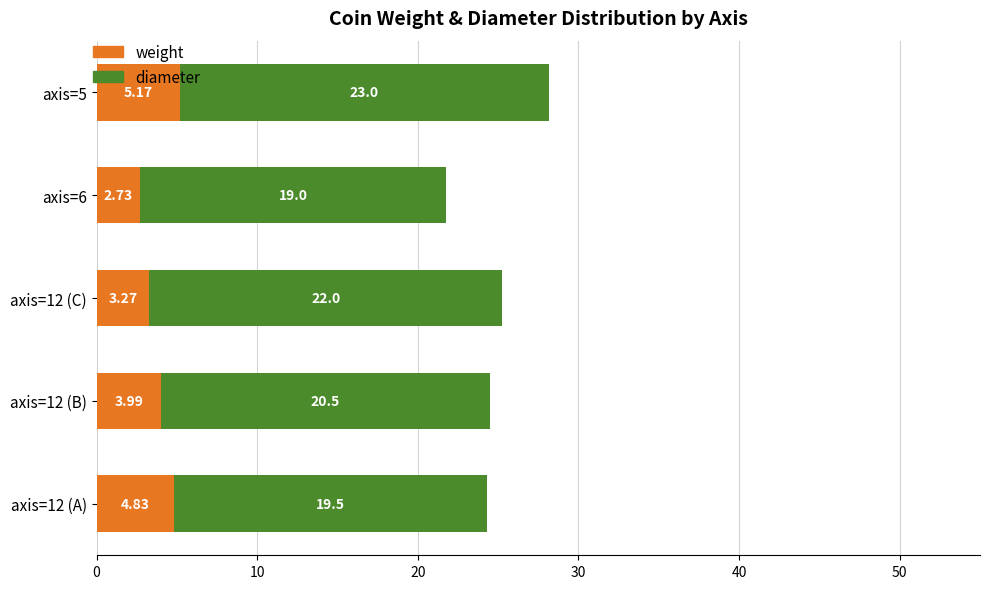

What is the average value of the weight series?

4.0